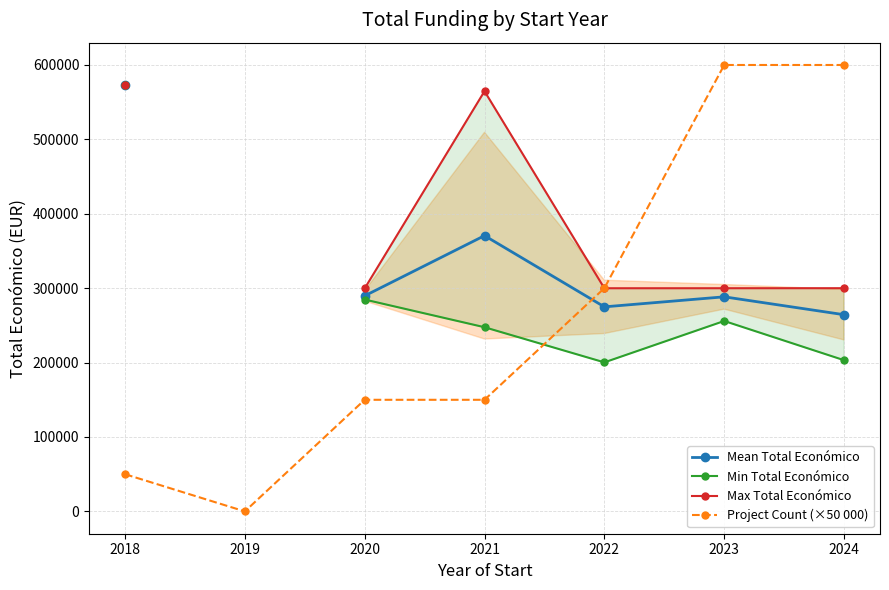

What is the greatest value displayed?

600000.0